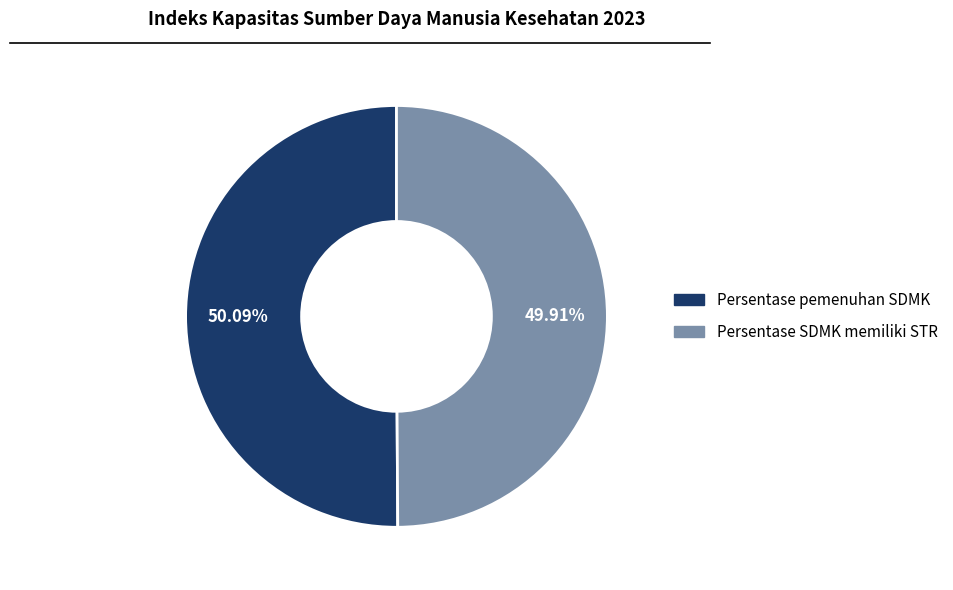

Is there any slice that represents more than half of the pie?

Yes